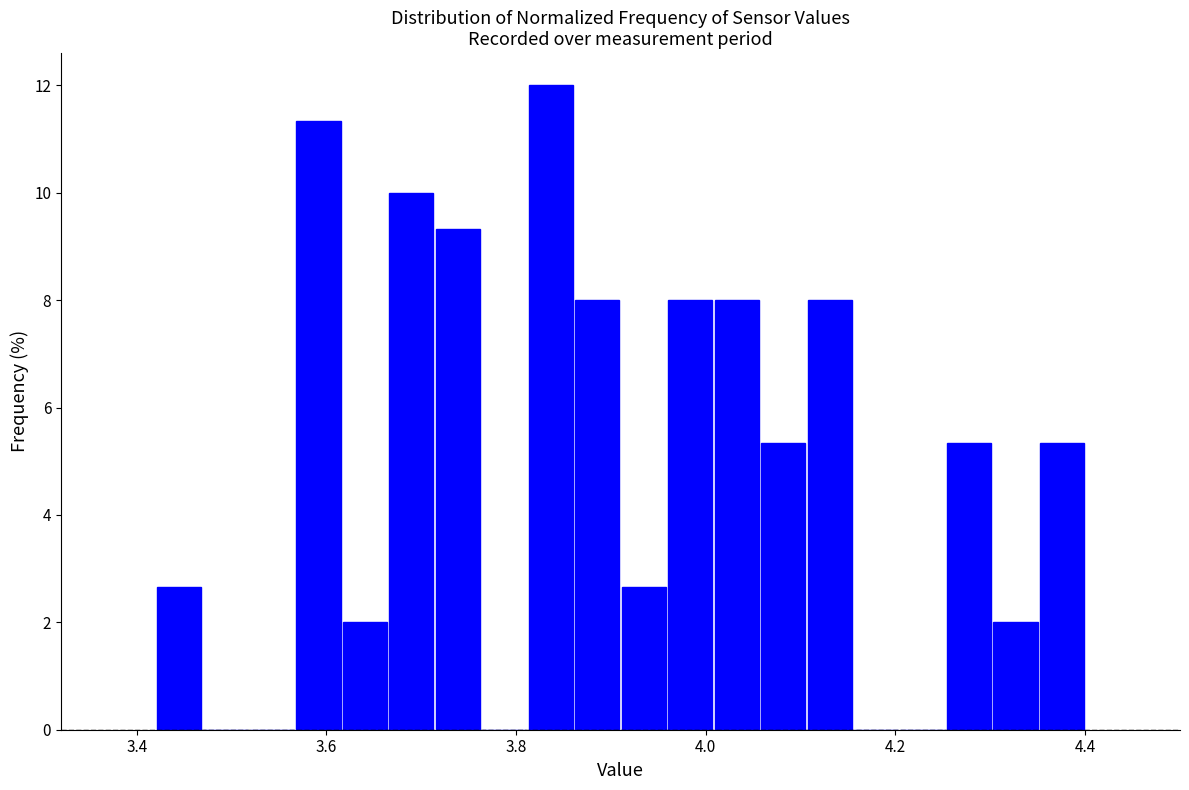

Around what value on the x-axis is the tallest bar? Give the approximate position of its centre, as read against the axis.

3.84